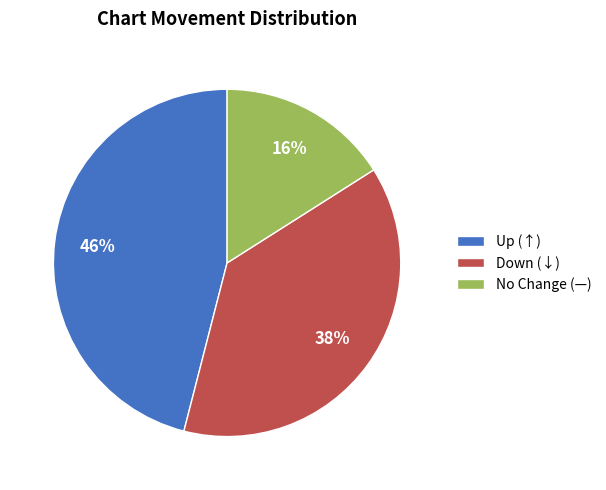

How many slices are in this pie chart?

3